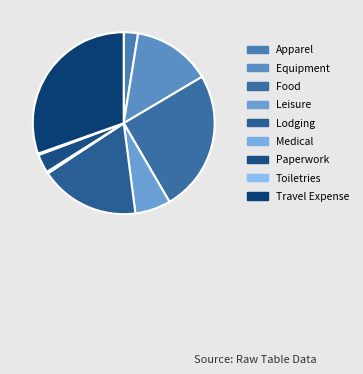

Which category has the smallest portion of the pie?

Toiletries